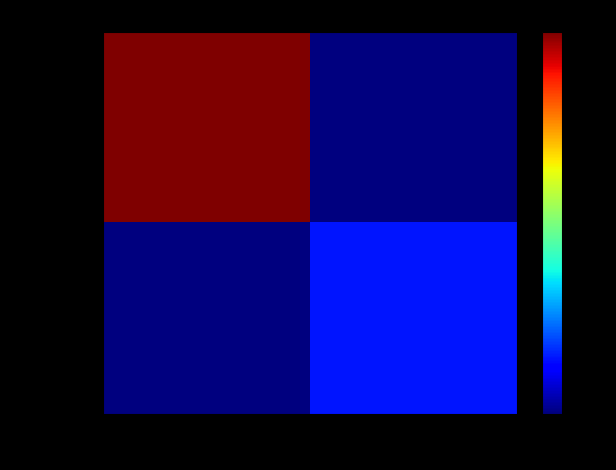

At which category is the sum across all series the highest?

-1